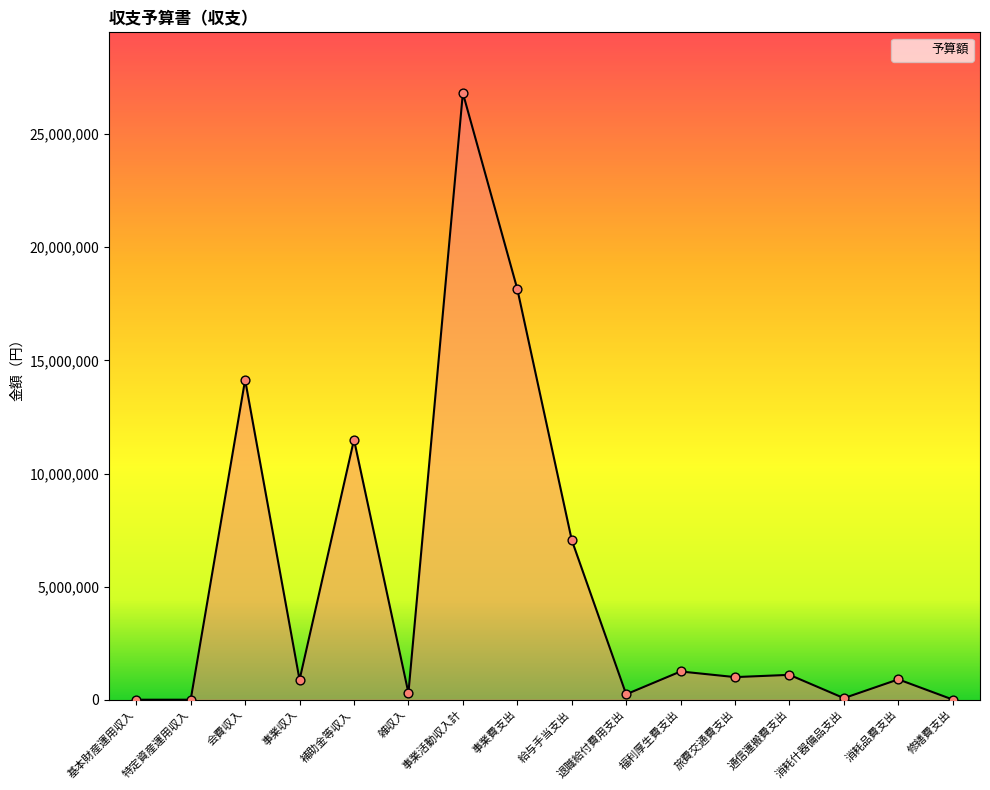

What is the change in value from 特定資産運用収入 to 事業活動収入計?

+26819435